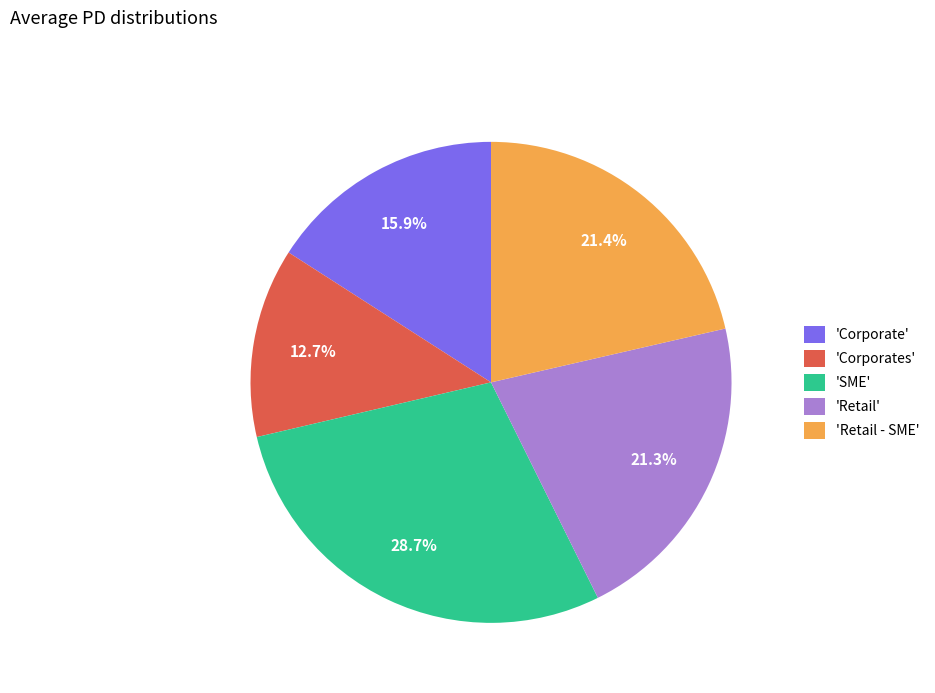

What is the total percentage of 'Corporate' and 'Retail - SME'?

37.3%